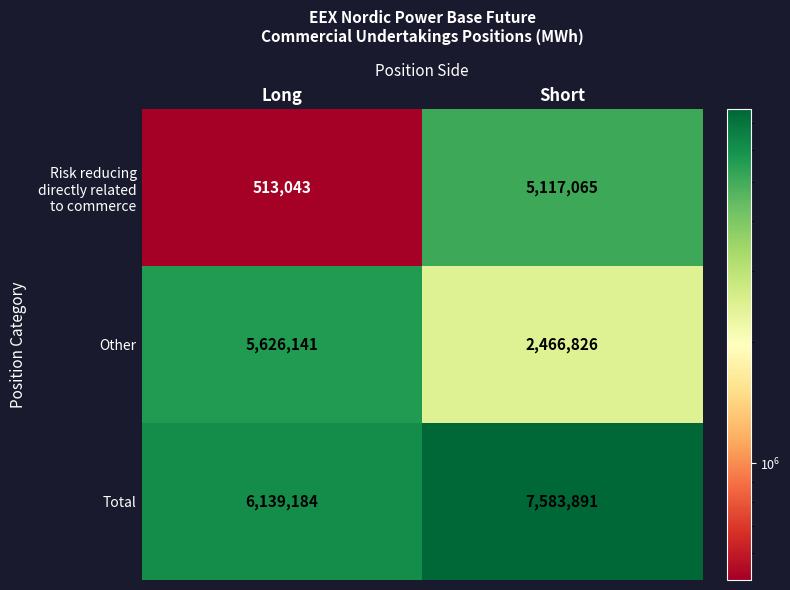

What is the total value across all series at Short?

15167782